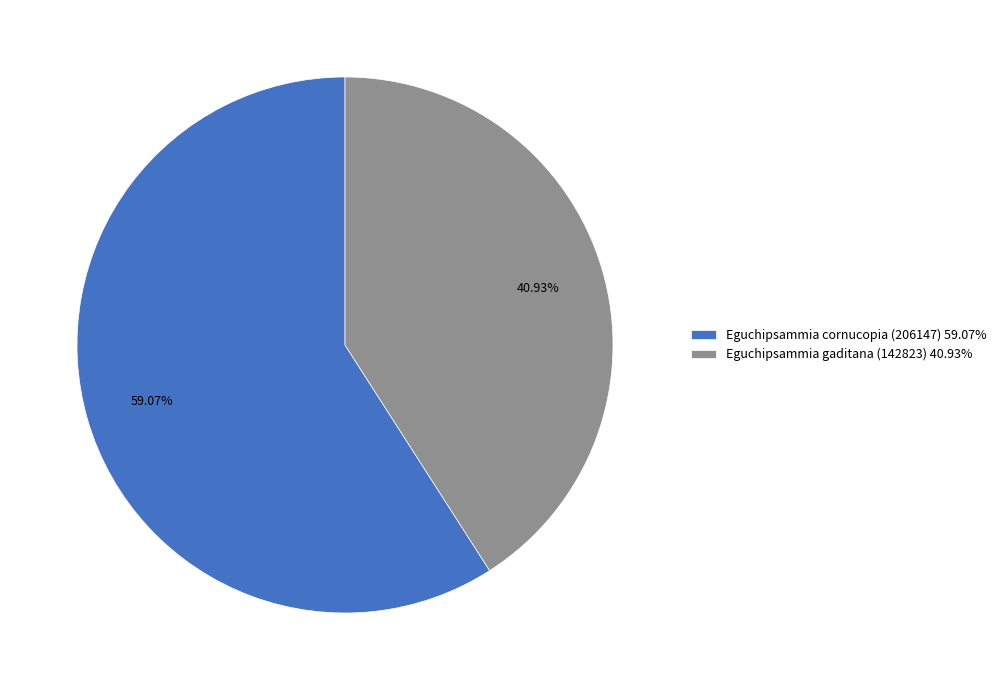

Is it true that Eguchipsammia cornucopia (206147) is 59% of the pie?

True